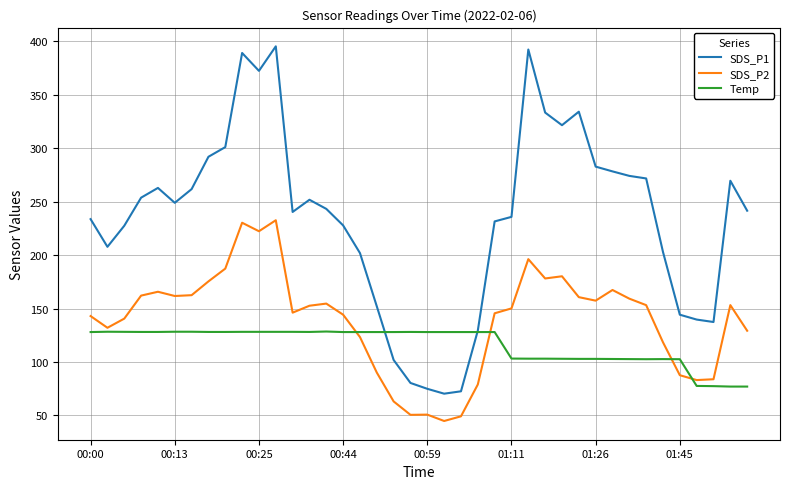

True or false: SDS_P2 has more than 2 interior local peaks.

True